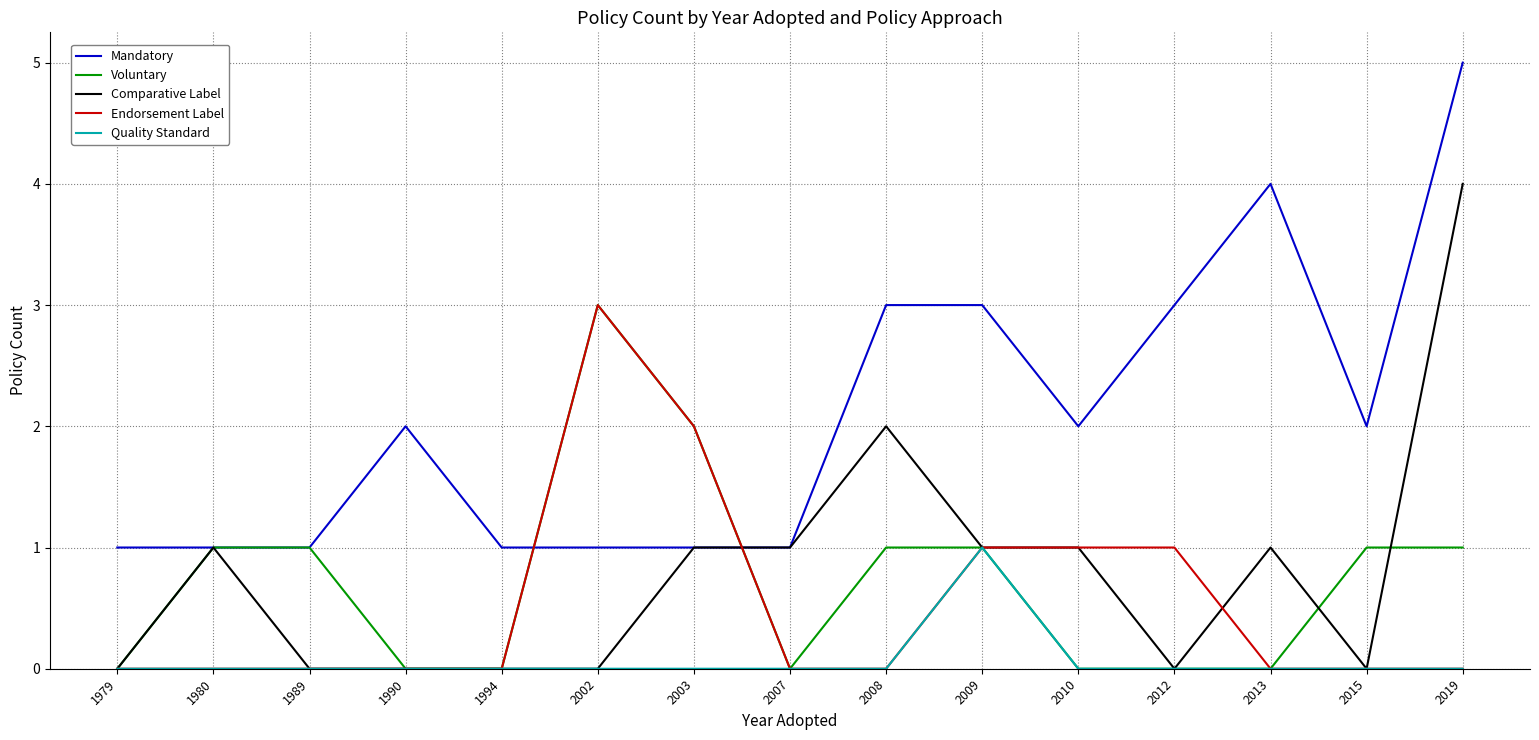

What is the sum of all Comparative Label values?

12